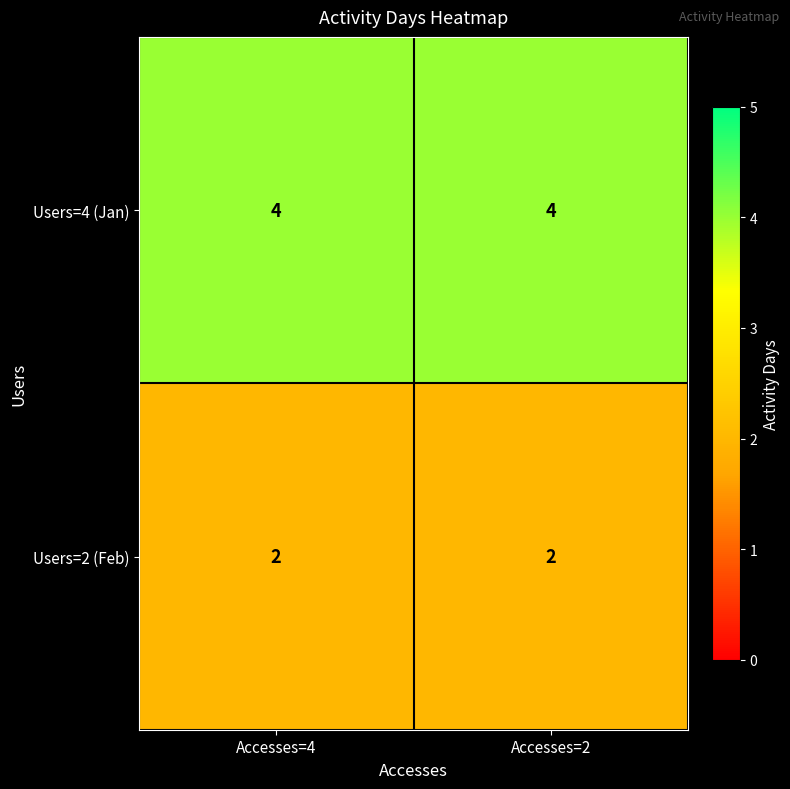

What is the average value of the Users=4 (Jan) series?

4